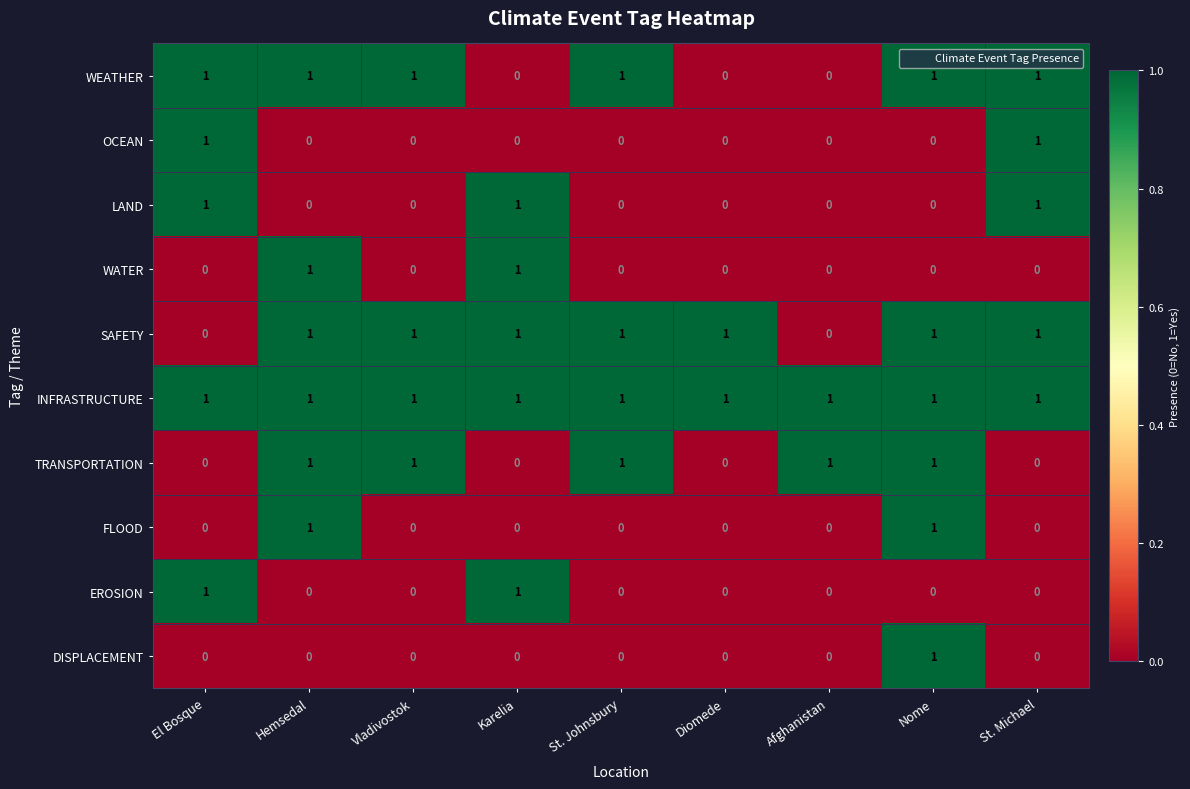

What is the spread (max minus min) of values at Nome?

1